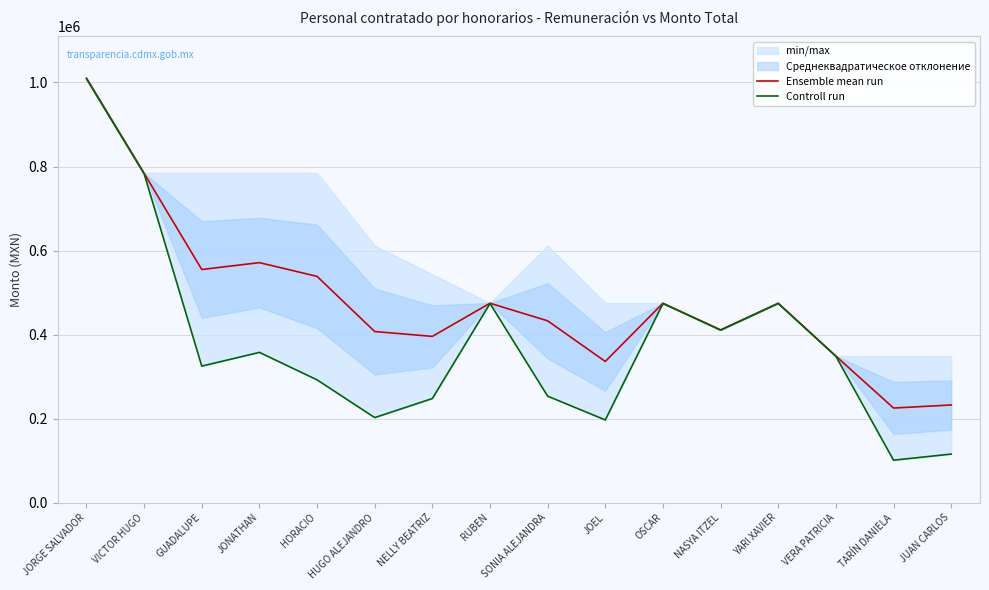

At how many categories does at least one series exceed 394703?

12